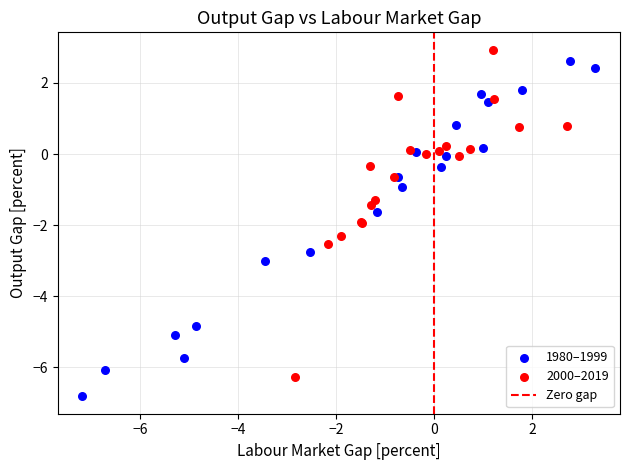

Which series contains the lowest Y value?

1980–1999